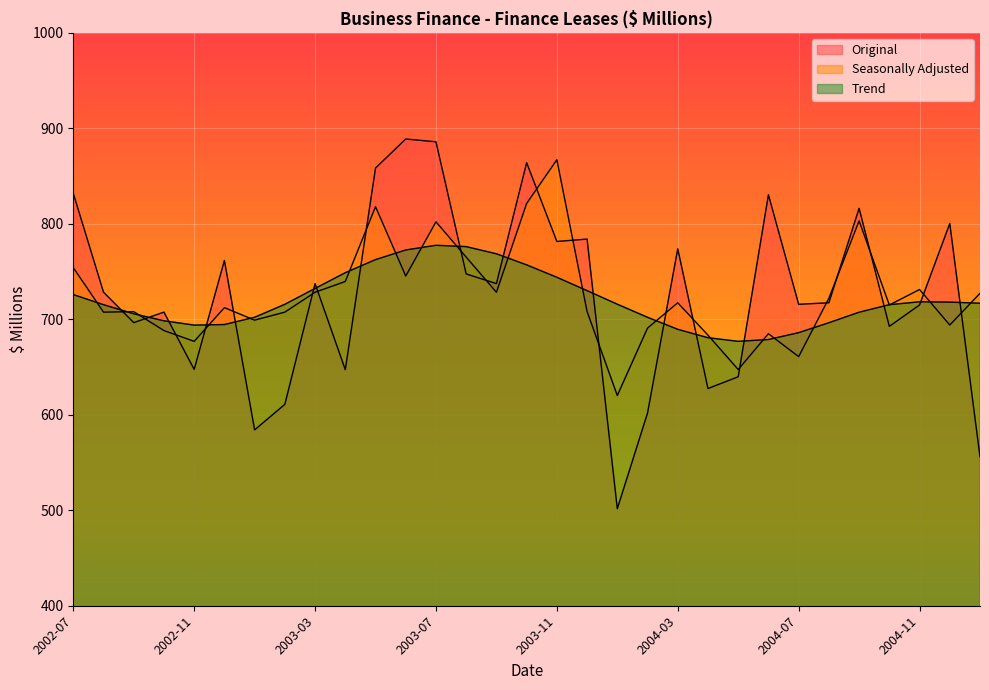

Which series has the widest spread of values?

Original